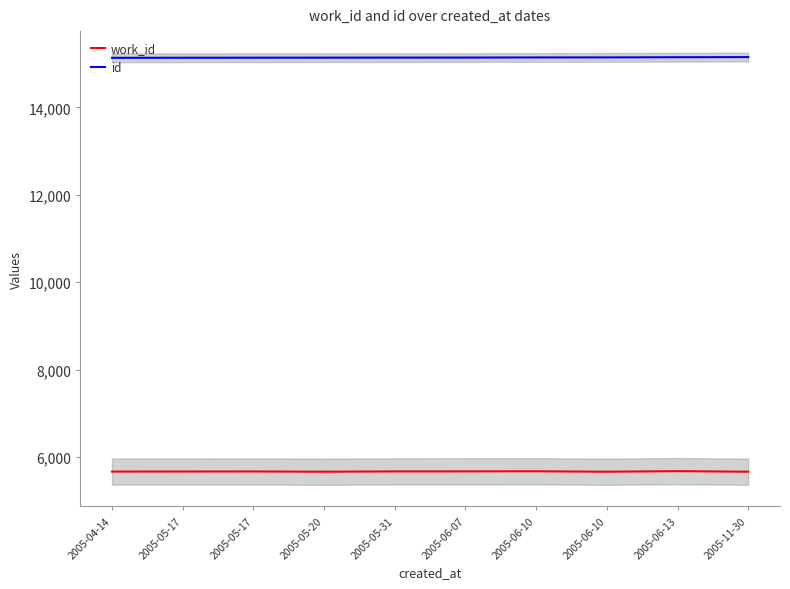

True or false: id and work_id cross at least once.

False